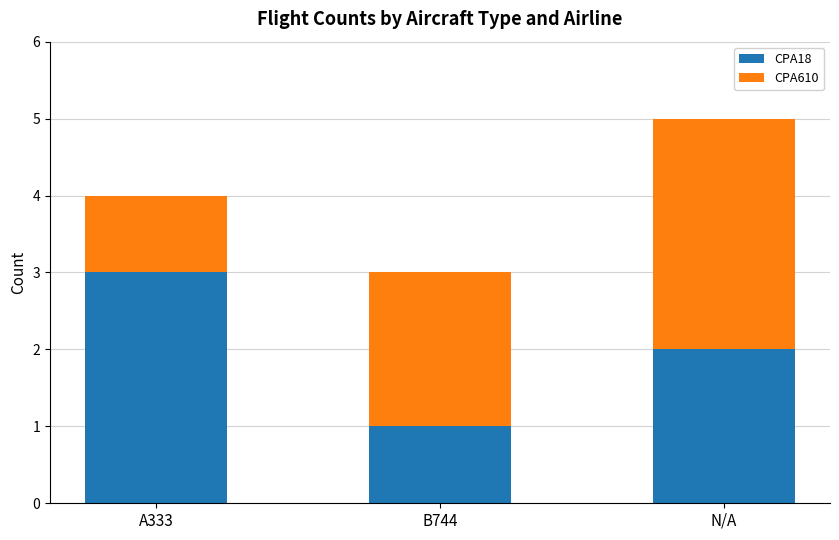

Which category has the highest value in the CPA18 series?

A333